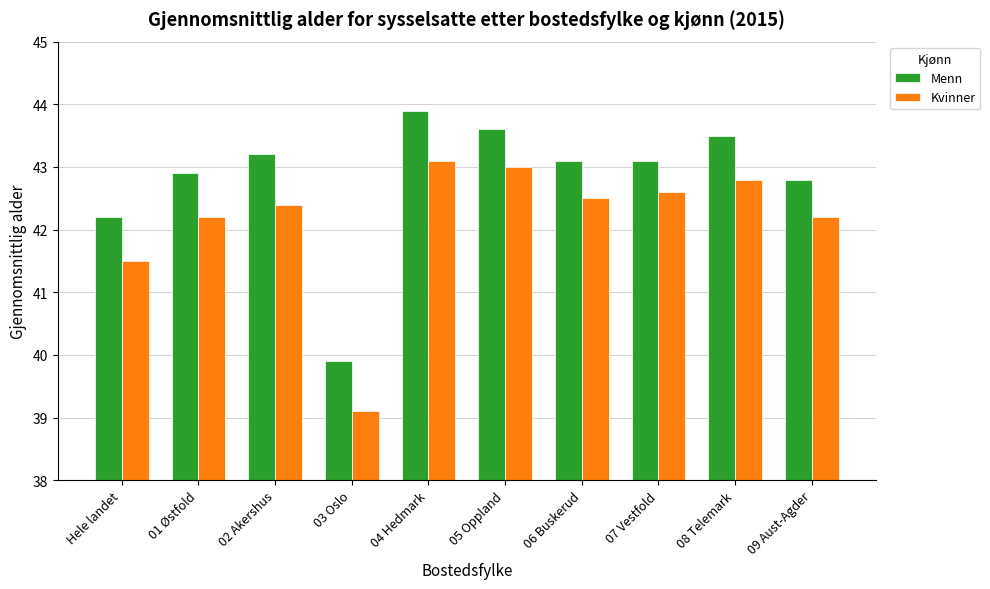

The Kvinner series shows 74.7 at 06 Buskerud. True or false?

False